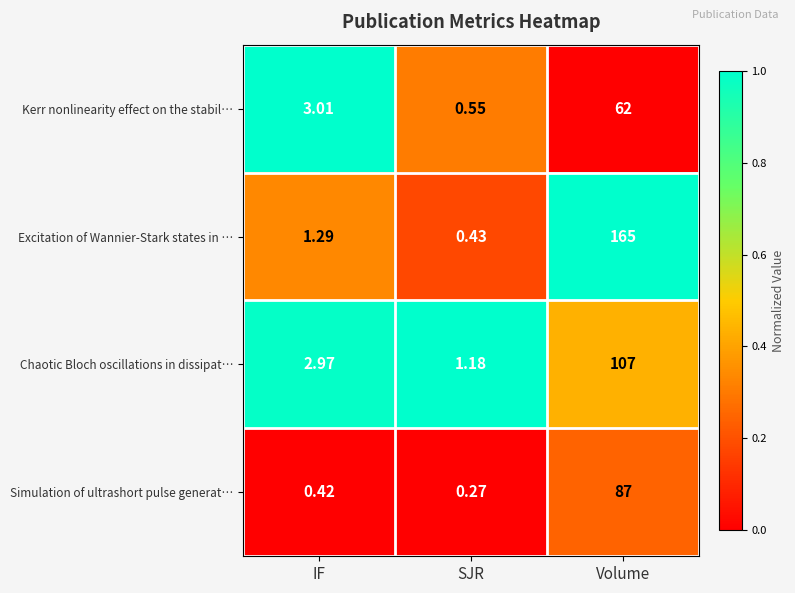

At which label is Simulation of ultrashort pulse generat… closest to 43?

IF